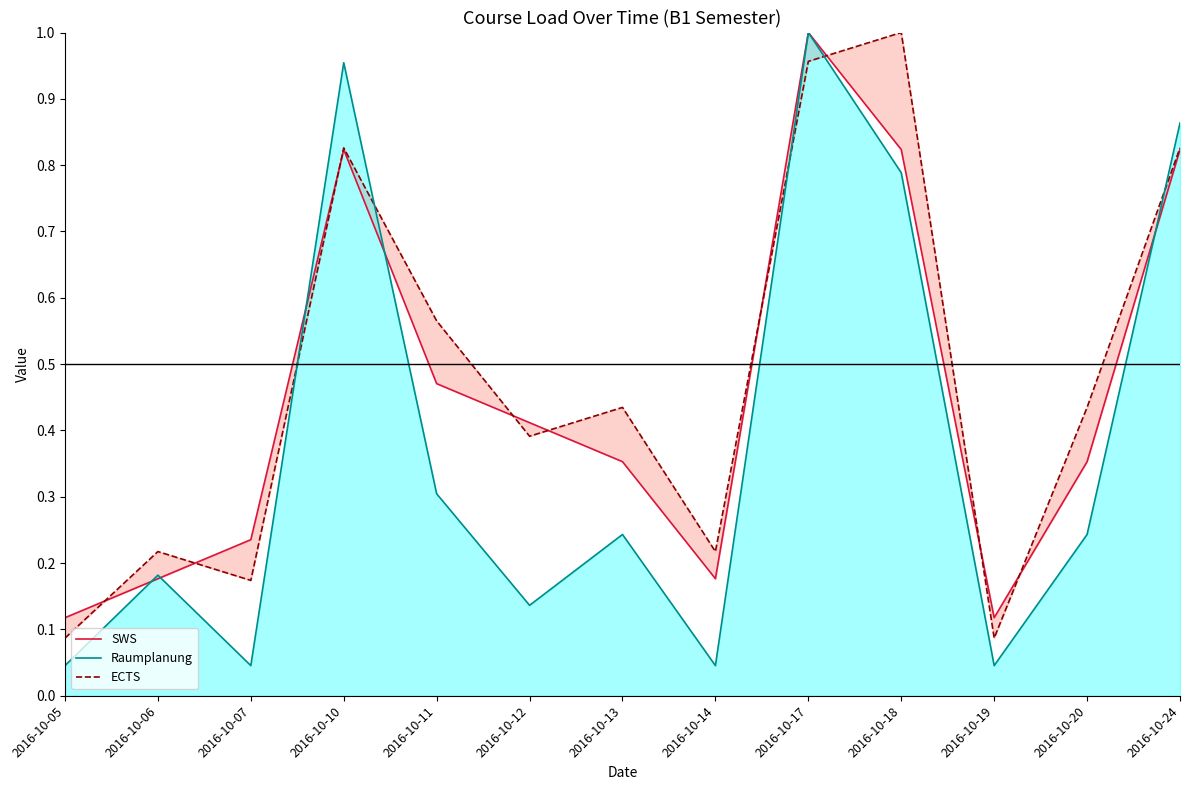

Read the Raumplanung value at 2016-10-06.

0.2